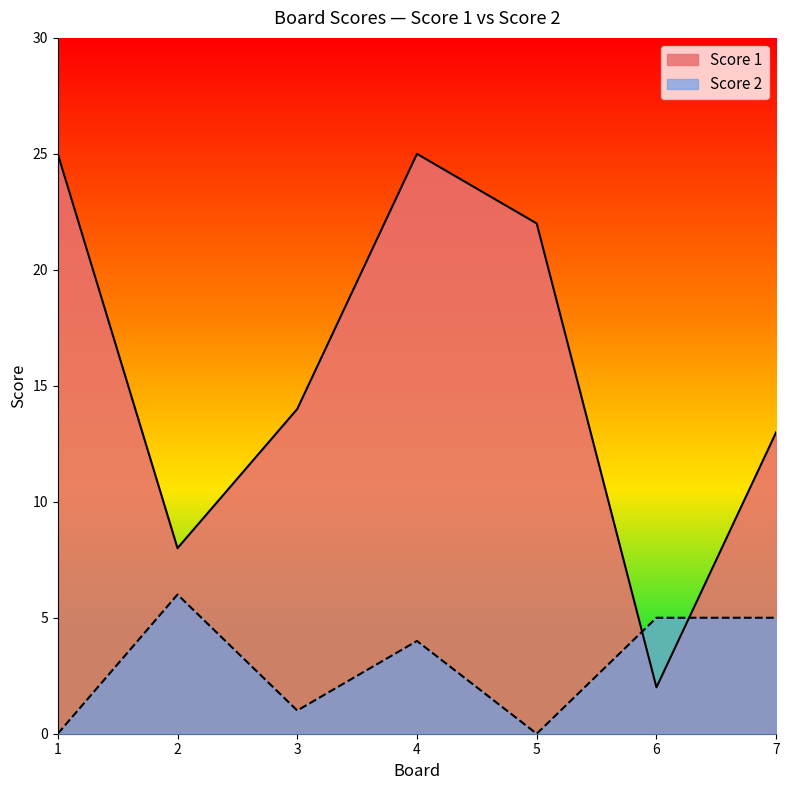

Rank the series at 6 from lowest to highest value.

Score 1, Score 2